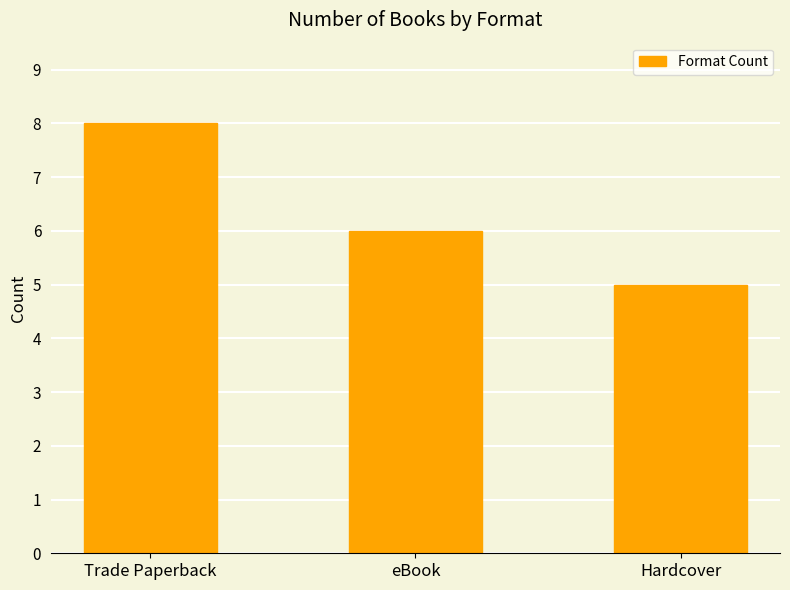

Reading right to left, list all the values displayed in this chart.

5	6	8